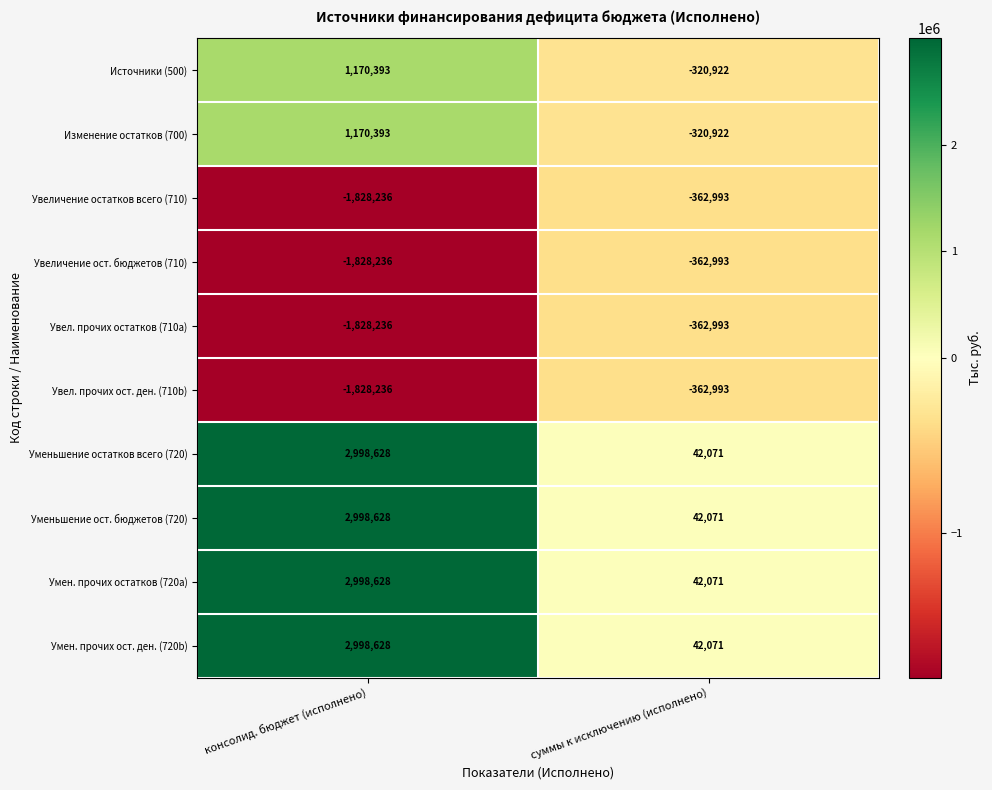

What is the total value across all series at консолид. бюджет (исполнено)?

7022354